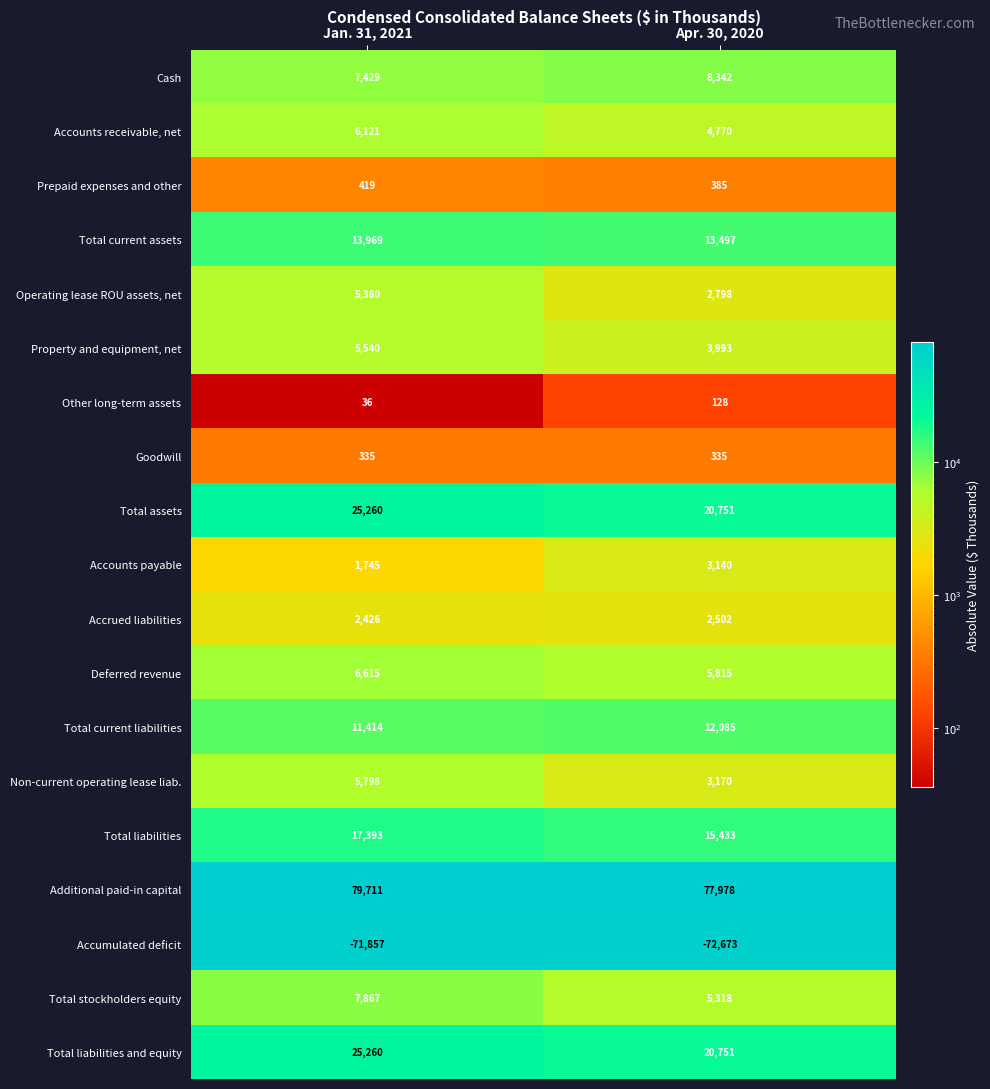

What is the spread (max minus min) of values at Jan. 31, 2021?

151568